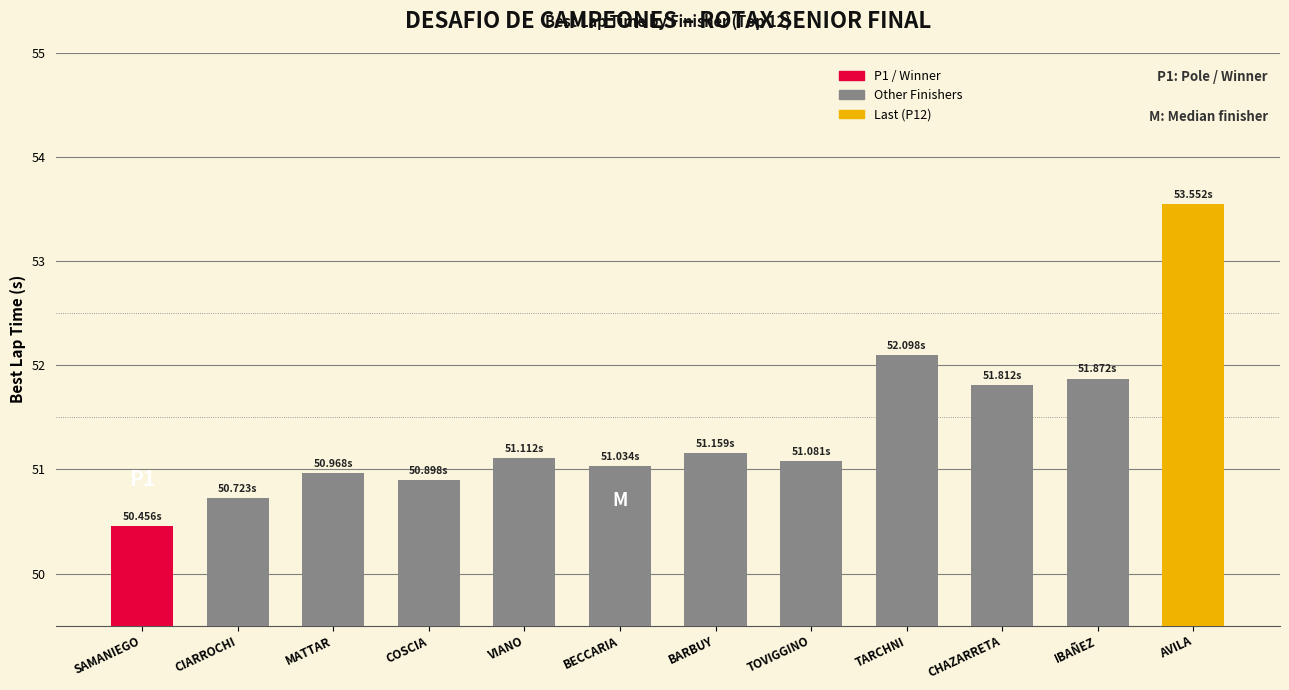

What is the ratio of the value at COSCIA to the value at IBAÑEZ?

1.0